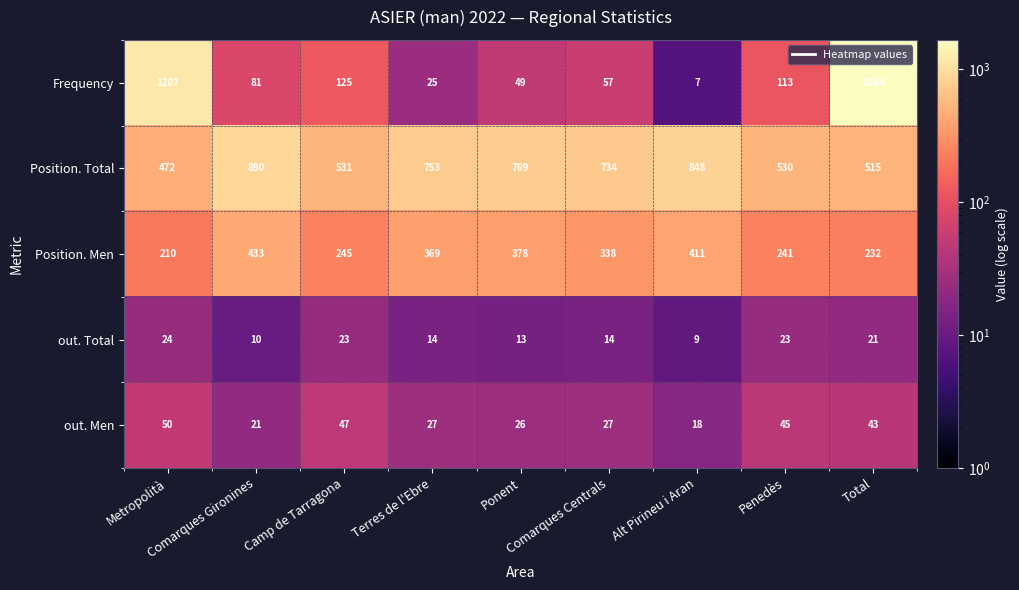

Rank the series by their maximum value, from lowest to highest.

out. Total, out. Men, Position. Men, Position. Total, Frequency